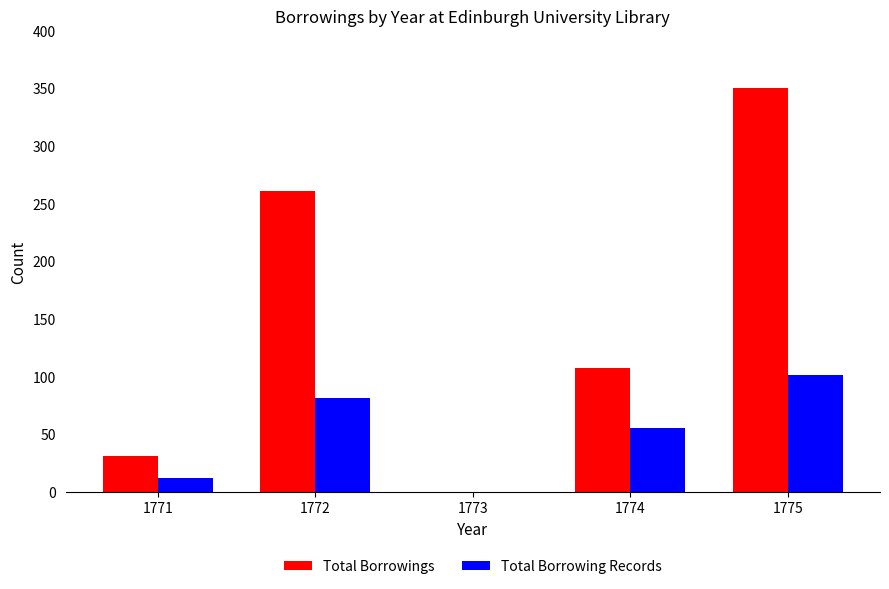

How many groups of bars are there?

5